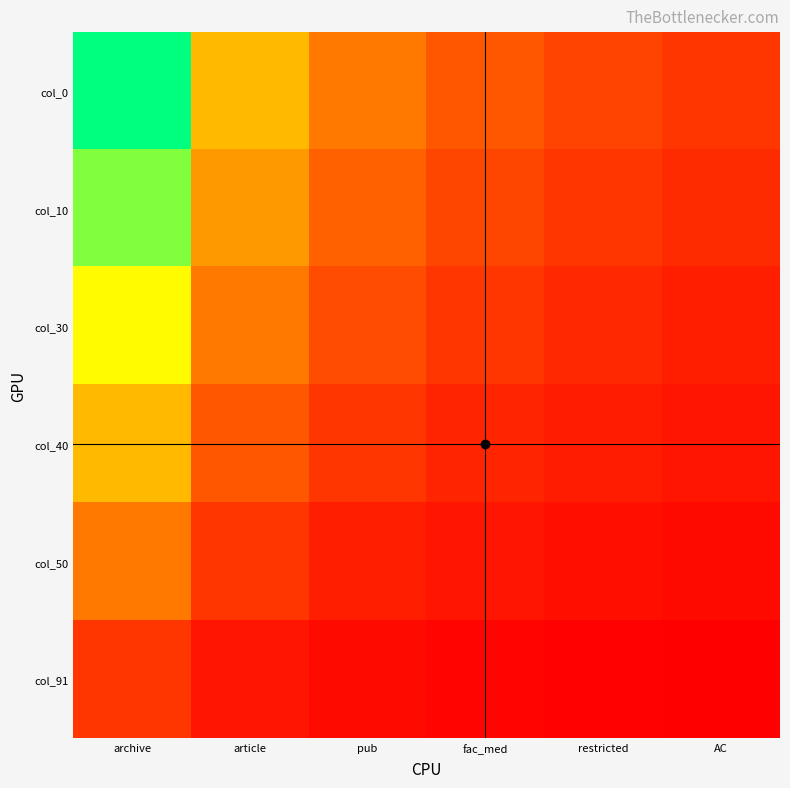

At how many categories does at least one series exceed 1?

5